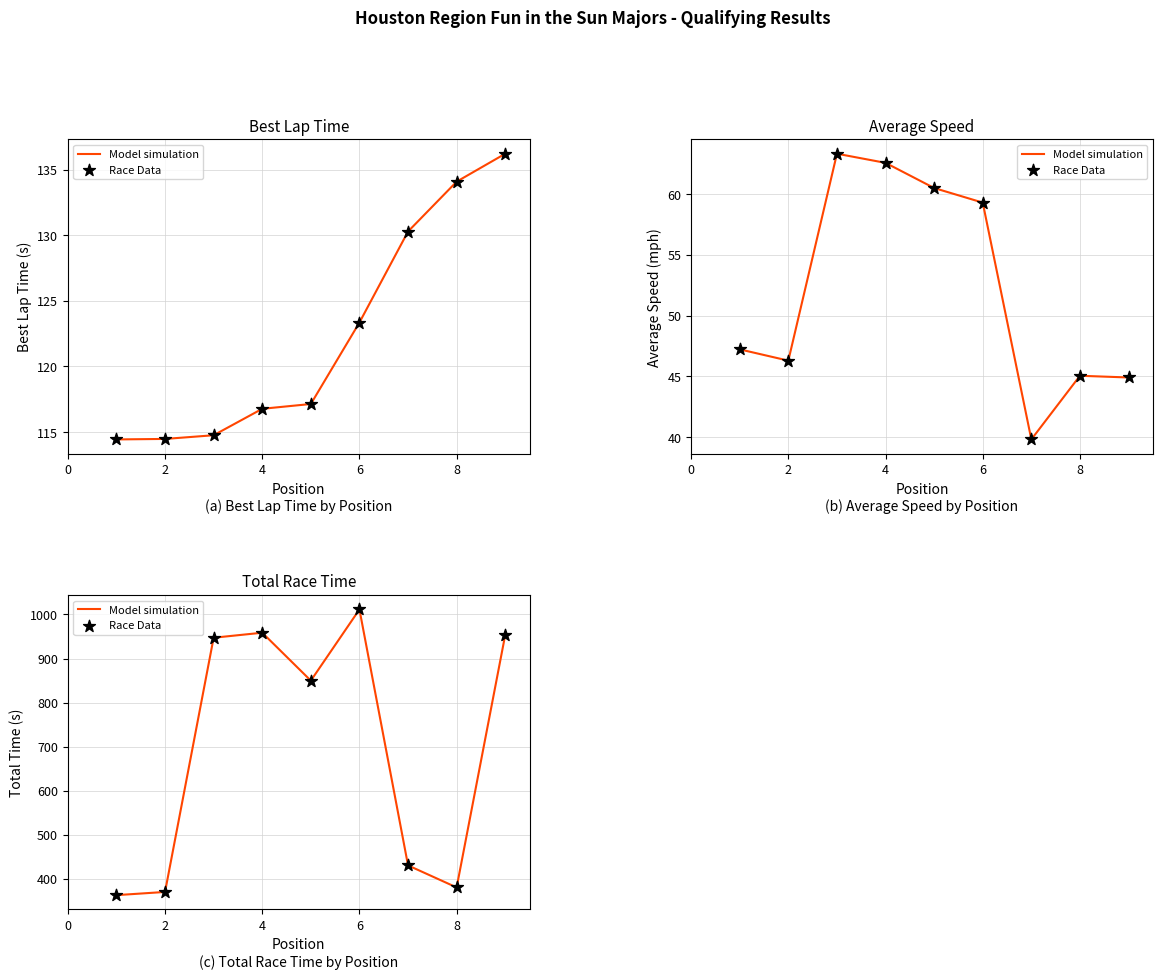

What are all the series names shown in the legend?

Model simulation, Race Data